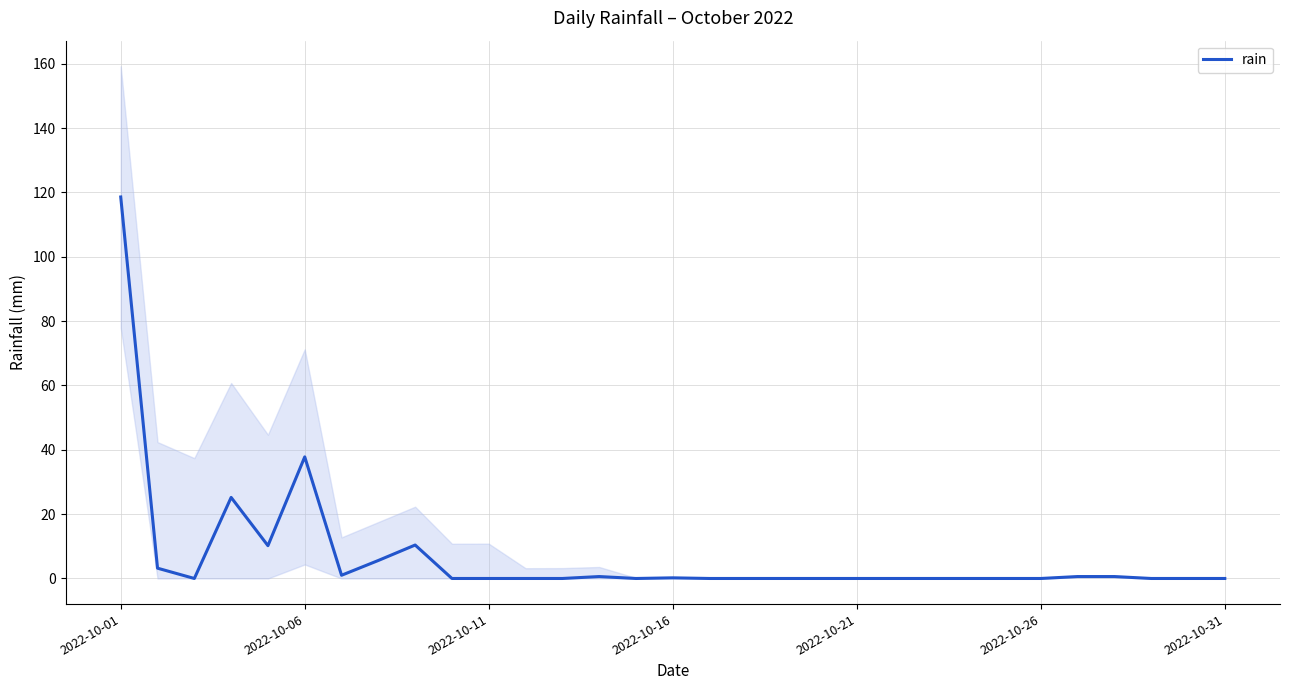

Which label corresponds to the largest value in the chart?

2022-10-01